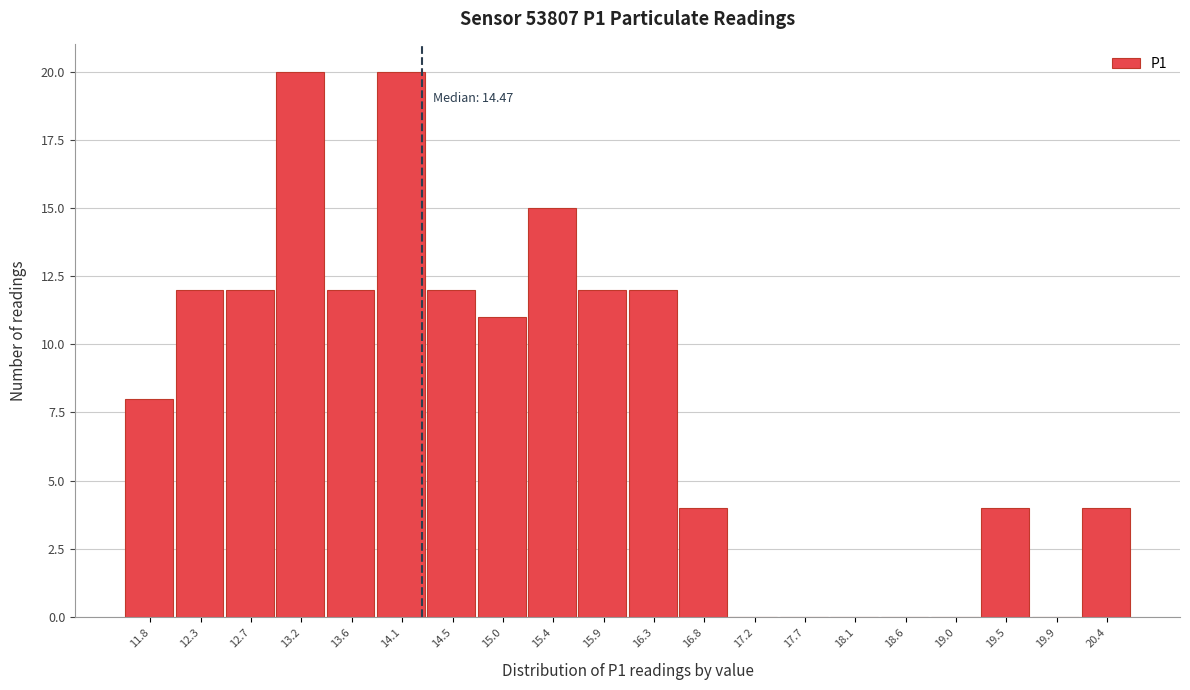

Reading left to right, transcribe all the data shown in this chart.

11.8=8	12.3=12	12.7=12	13.2=20	13.6=12	14.1=20	14.5=12	15.0=11	15.4=15	15.9=12	16.3=12	16.8=4	17.2=0	17.7=0	18.1=0	18.6=0	19.0=0	19.5=4	19.9=0	20.4=4